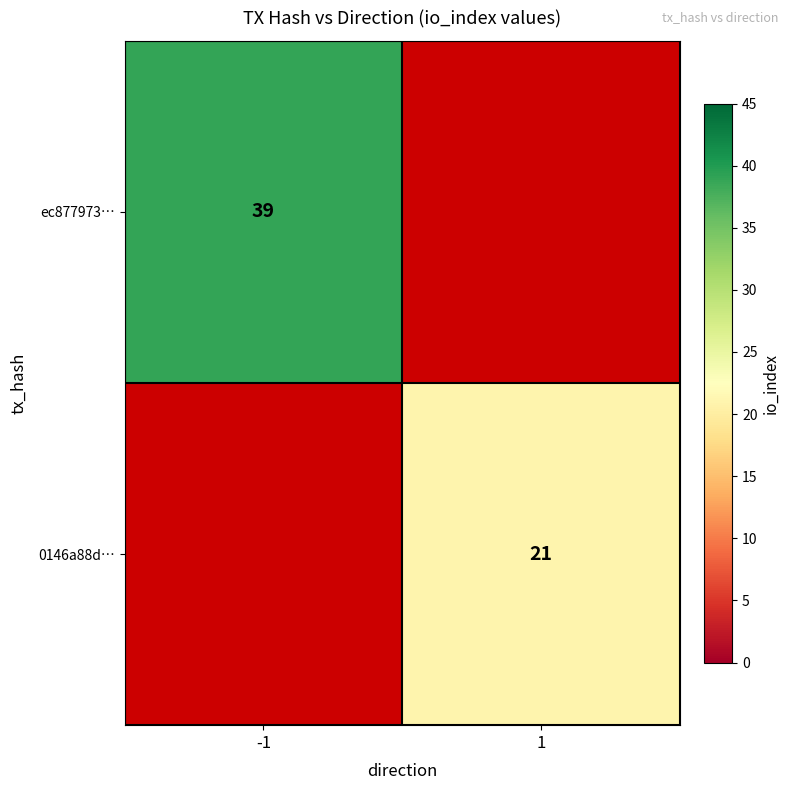

True or false: ec877973… has a value of 26 at -1.

False